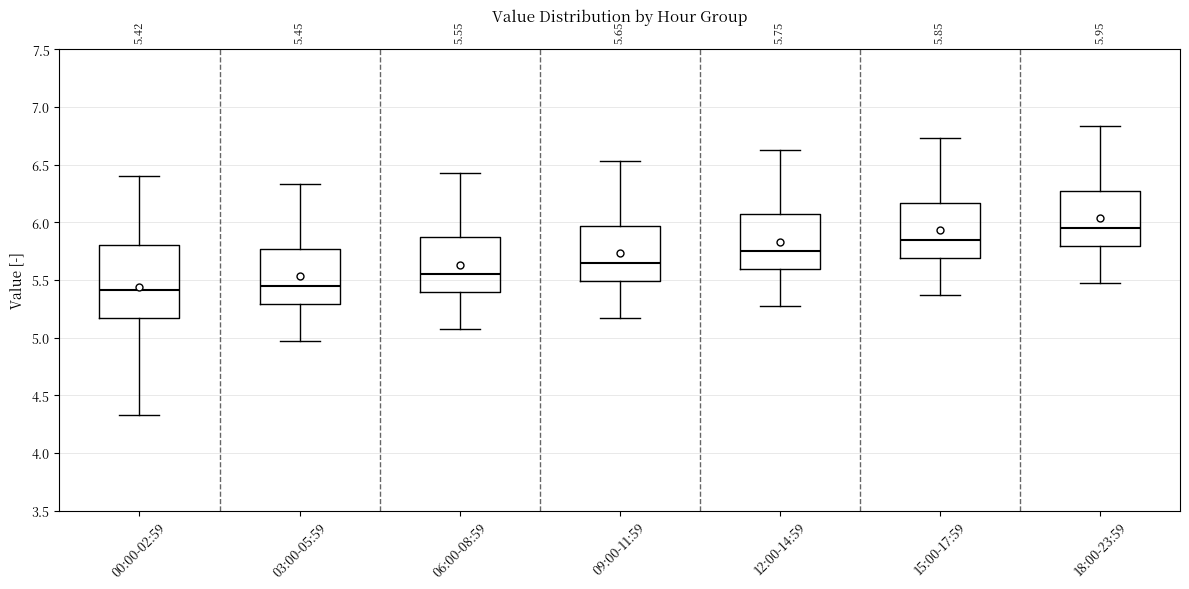

Which box's median line is the highest?

18:00-23:59